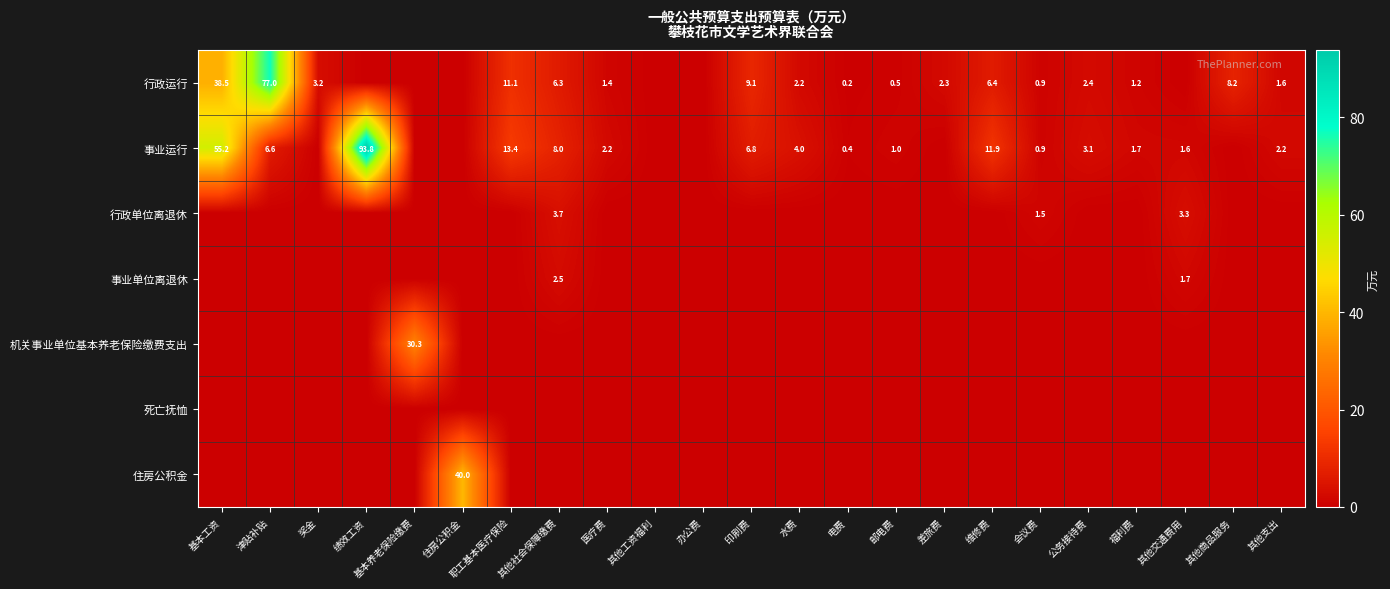

The value of 事业运行 at 绩效工资 is 168.6. True or false?

False